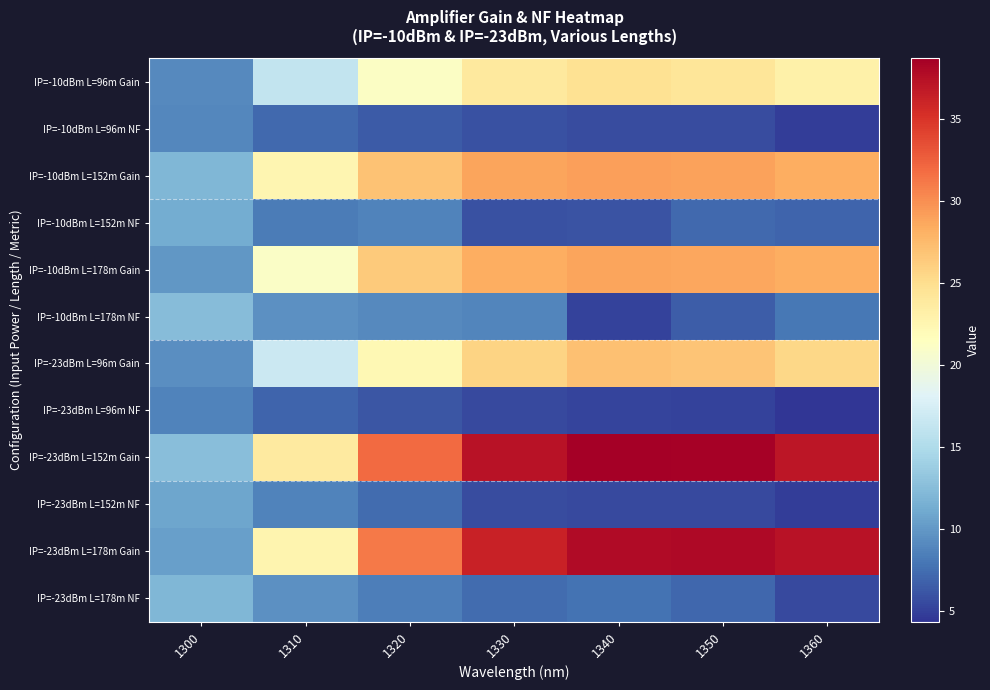

Reading left to right, what are all the values shown in this chart?

IP=-10dBm L=96m Gain: 1300=9.2	1310=16.2	1320=21.2	1330=23.9	1340=24.7	1350=24.3	1360=23.0
IP=-10dBm L=96m NF: 1300=8.9	1310=7.2	1320=6.4	1330=5.9	1340=5.7	1350=5.7	1360=4.8
IP=-10dBm L=152m Gain: 1300=12.1	1310=22.5	1320=26.9	1330=28.9	1340=29.2	1350=28.9	1360=28.3
IP=-10dBm L=152m NF: 1300=11.3	1310=8.3	1320=8.7	1330=5.9	1340=6.0	1350=7.3	1360=7.0
IP=-10dBm L=178m Gain: 1300=9.9	1310=21.0	1320=26.4	1330=28.3	1340=28.8	1350=28.7	1360=28.4
IP=-10dBm L=178m NF: 1300=12.4	1310=9.6	1320=9.1	1330=8.8	1340=5.2	1350=6.5	1360=8.0
IP=-23dBm L=96m Gain: 1300=9.4	1310=16.8	1320=22.3	1330=25.7	1340=27.2	1350=26.9	1360=25.4
IP=-23dBm L=96m NF: 1300=8.7	1310=6.9	1320=6.1	1330=5.6	1340=5.3	1350=5.2	1360=4.4
IP=-23dBm L=152m Gain: 1300=12.6	1310=23.7	1320=32.0	1330=37.3	1340=38.7	1350=38.5	1360=37.0
IP=-23dBm L=152m NF: 1300=10.9	1310=8.7	1320=7.4	1330=5.6	1340=5.5	1350=5.4	1360=4.8
IP=-23dBm L=178m Gain: 1300=10.5	1310=22.6	1320=31.2	1330=36.2	1340=37.8	1350=38.0	1360=37.2
IP=-23dBm L=178m NF: 1300=12.1	1310=9.5	1320=8.4	1330=7.4	1340=7.7	1350=7.1	1360=5.5